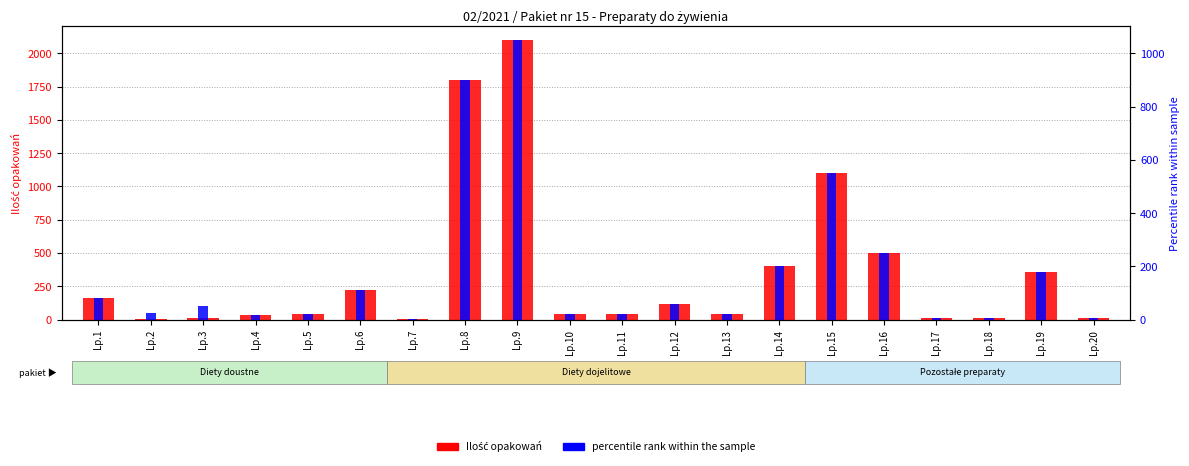

The value of Ilość opakowań at Lp.7 is 4. True or false?

False